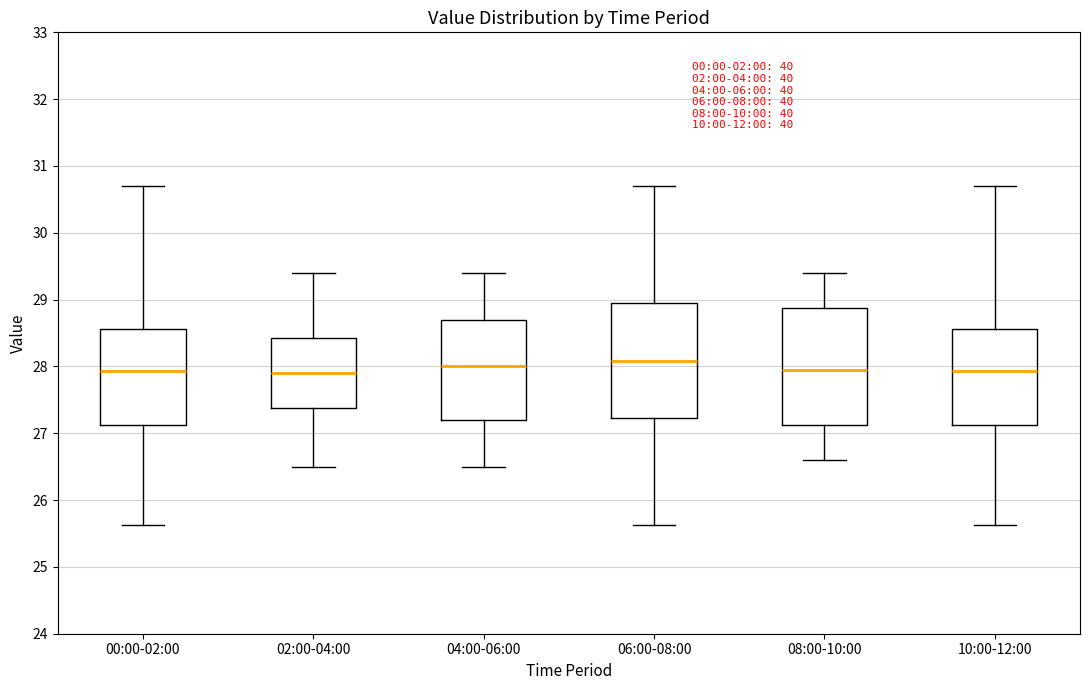

Reading left to right, read every box against the y-axis: the position of its median line, the range the box covers, and the ends of its whiskers. The values are not printed on the chart, so give them approximately, as read against the axis.

00:00-02:00: median 27.9, box 27.1 to 28.6, whiskers 25.6 to 30.7
02:00-04:00: median 27.9, box 27.4 to 28.4, whiskers 26.5 to 29.4
04:00-06:00: median 28.0, box 27.2 to 28.7, whiskers 26.5 to 29.4
06:00-08:00: median 28.1, box 27.2 to 29.0, whiskers 25.6 to 30.7
08:00-10:00: median 28.0, box 27.1 to 28.9, whiskers 26.6 to 29.4
10:00-12:00: median 27.9, box 27.1 to 28.6, whiskers 25.6 to 30.7